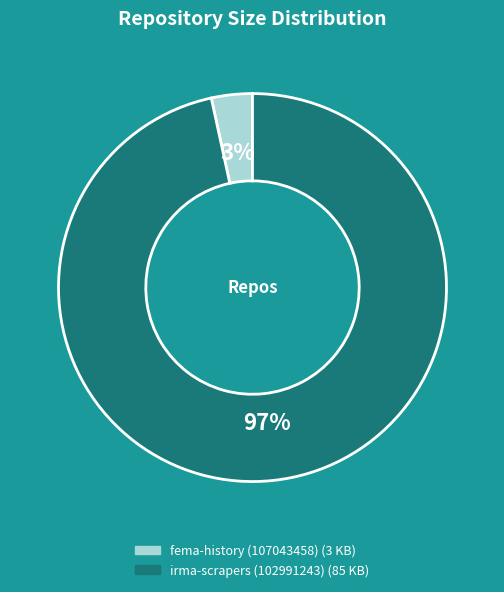

How many segments does this pie chart have?

2